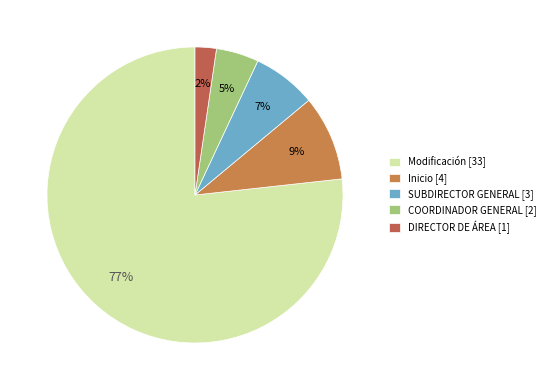

Is there any slice that represents more than half of the pie?

Yes